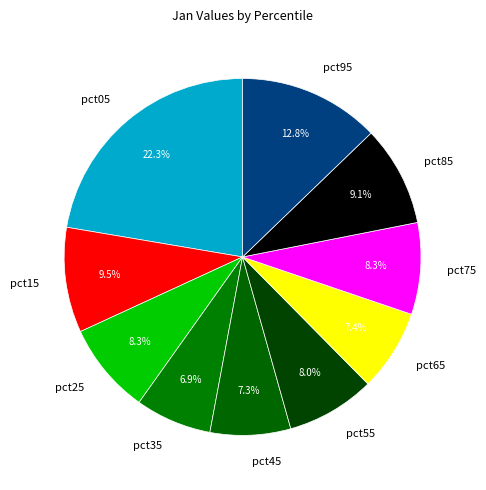

Which slice is the largest?

pct05